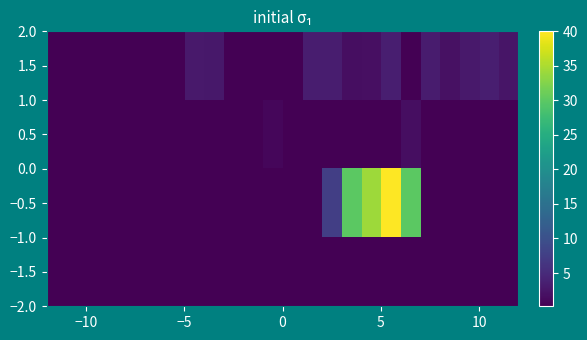

At how many categories does at least one series exceed 25?

4